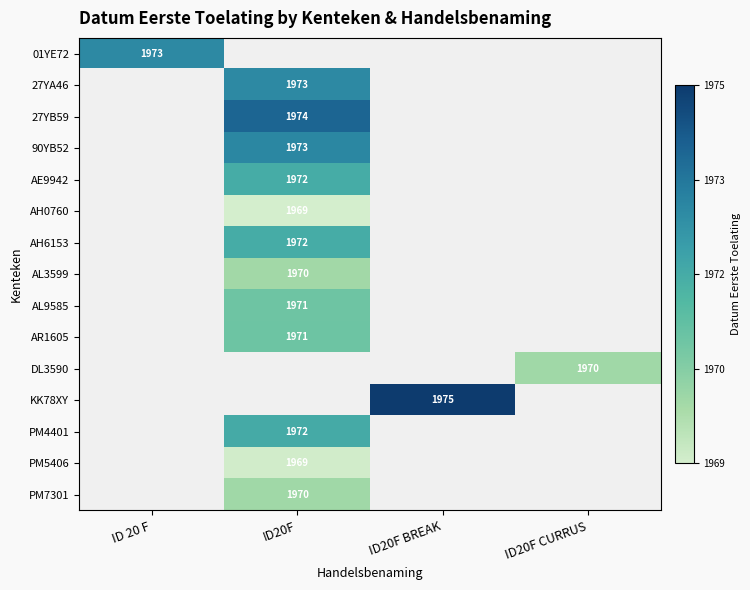

Which series has the largest total across all categories?

KK78XY